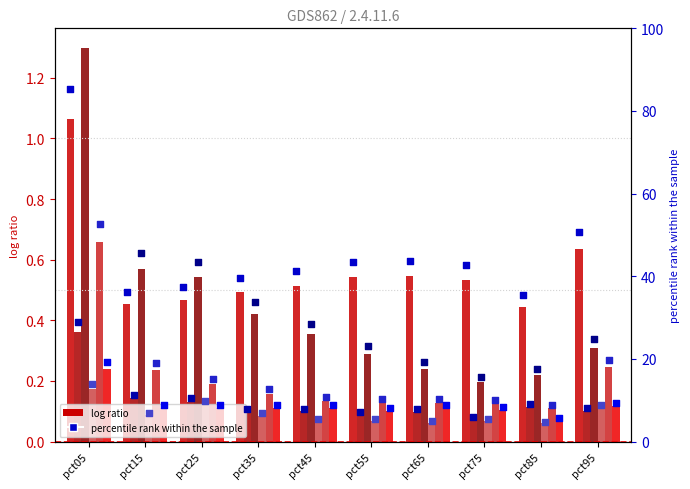

What is the total value across all series at pct15?

46.1